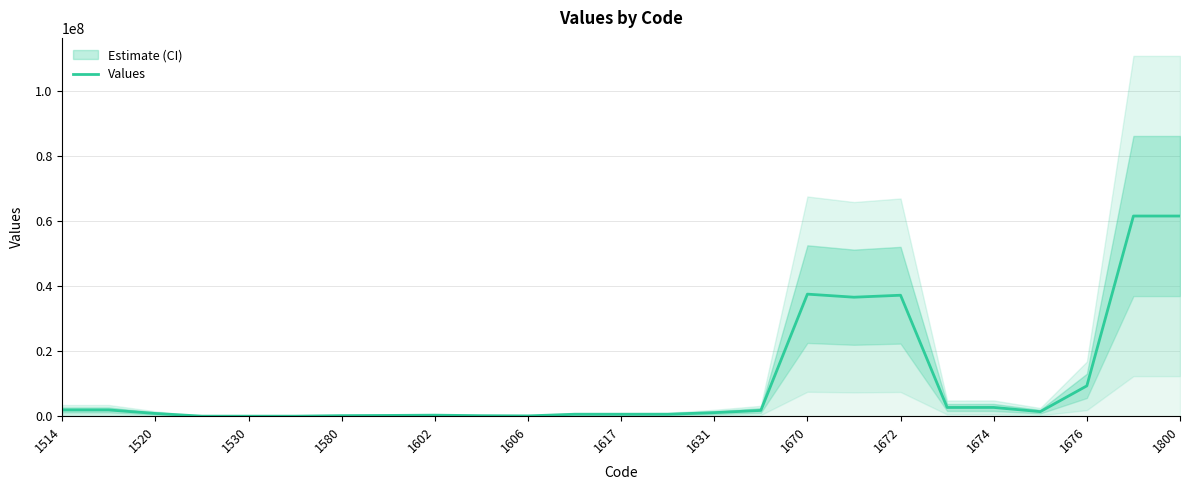

How many distinct data groups are displayed?

1